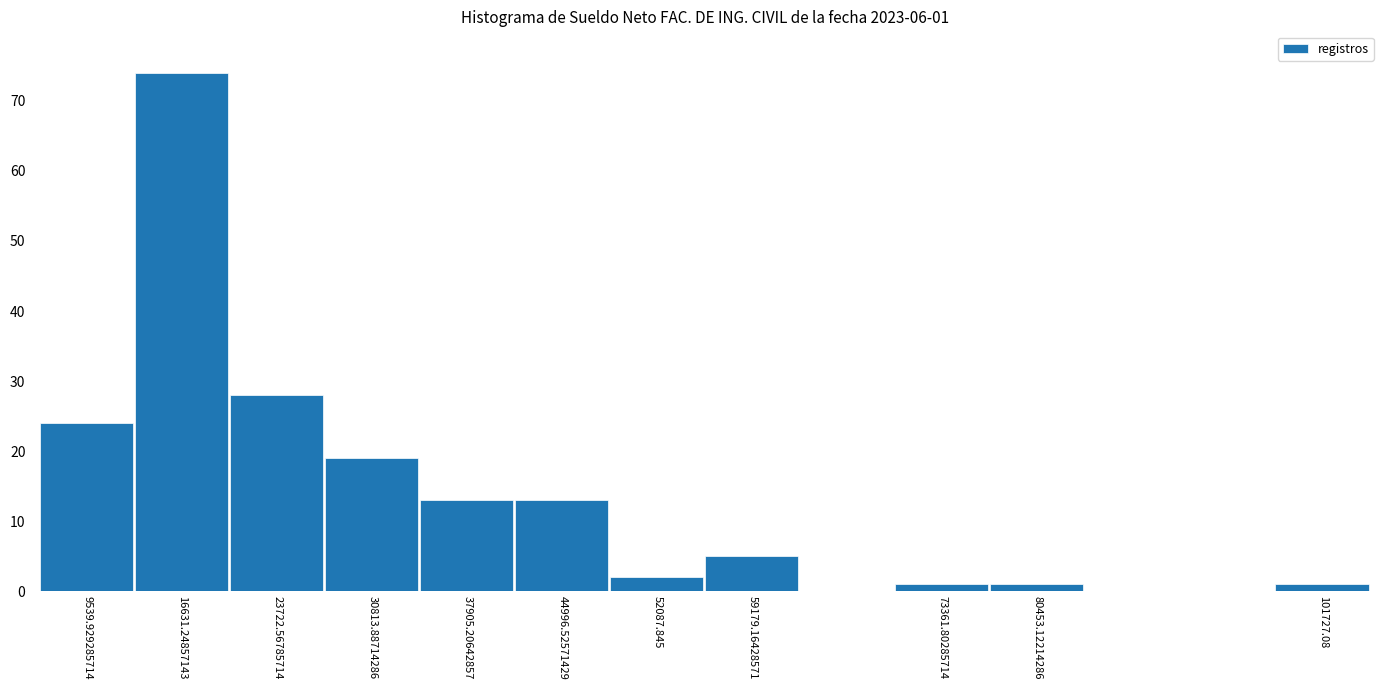

Reading left to right, what are all the values shown in this chart?

9539.929285714=24	16631.24857143=74	23722.56785714=28	30813.88714286=19	37905.20642857=13	44996.52571429=13	52087.845=2	59179.16428571=5	73361.80285714=1	80453.12214286=1	101727.08=1